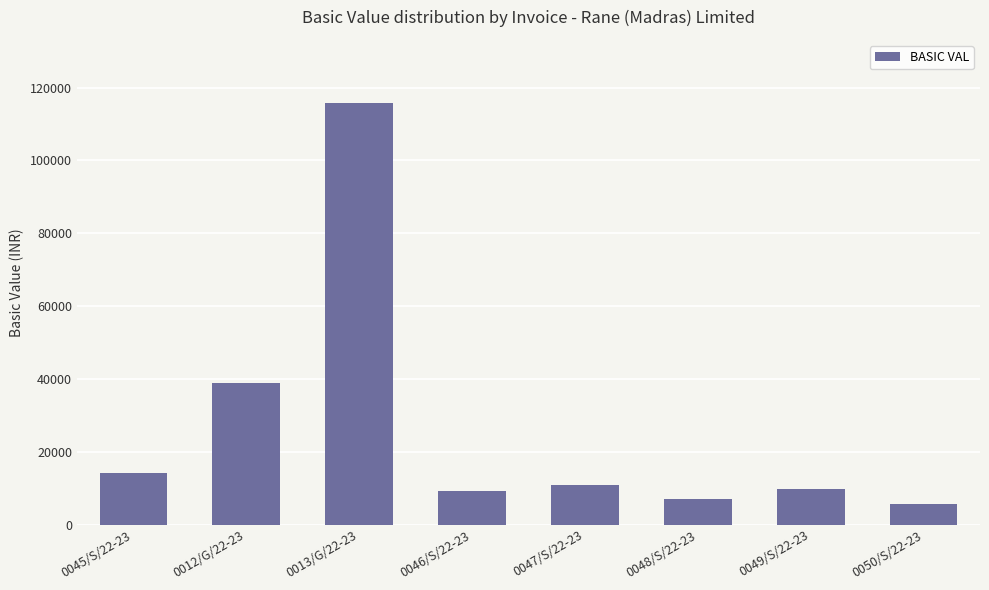

What position from the right is 0047/S/22-23?

4